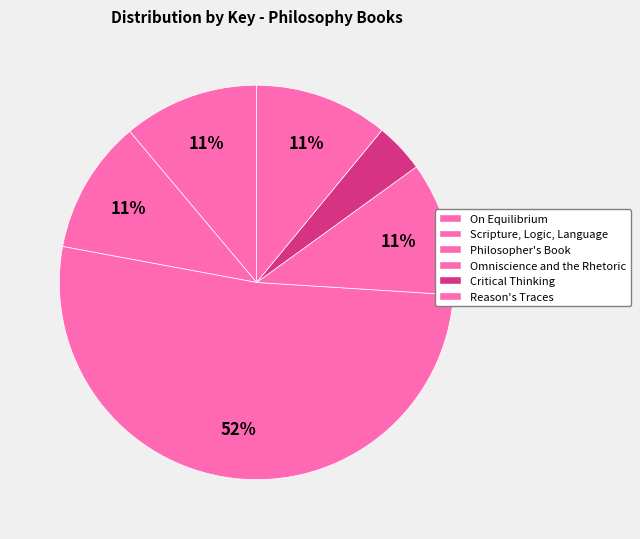

To the nearest percent, what is the difference between the Critical Thinking and Philosopher's Book slice percentages?

48%